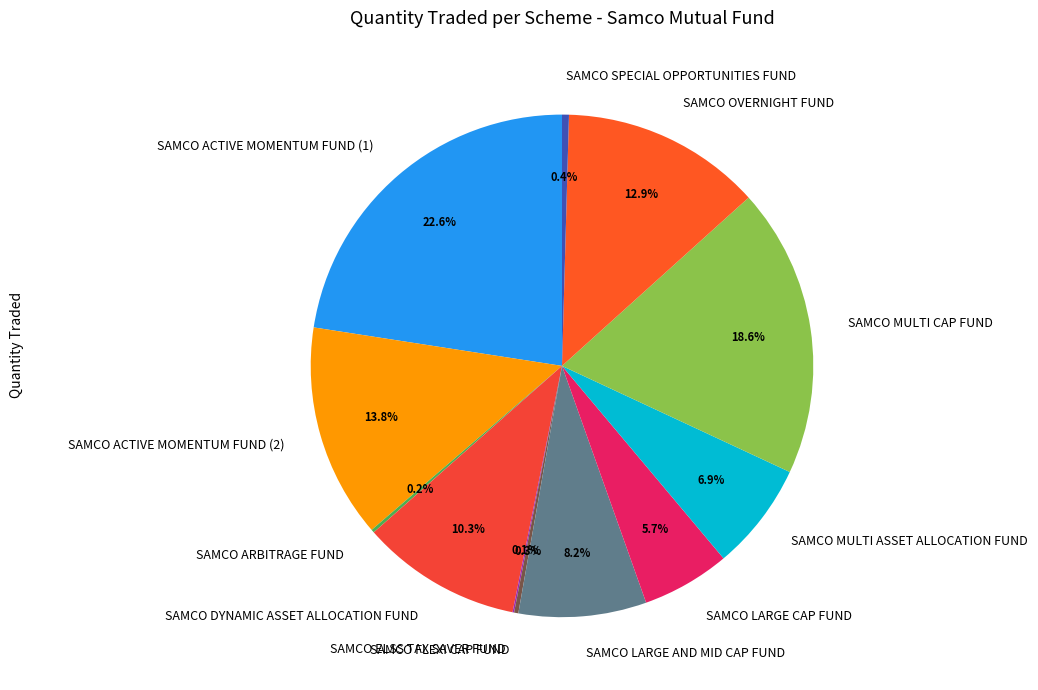

How much of the chart is everything except SAMCO ACTIVE MOMENTUM FUND (2)?

86.2%